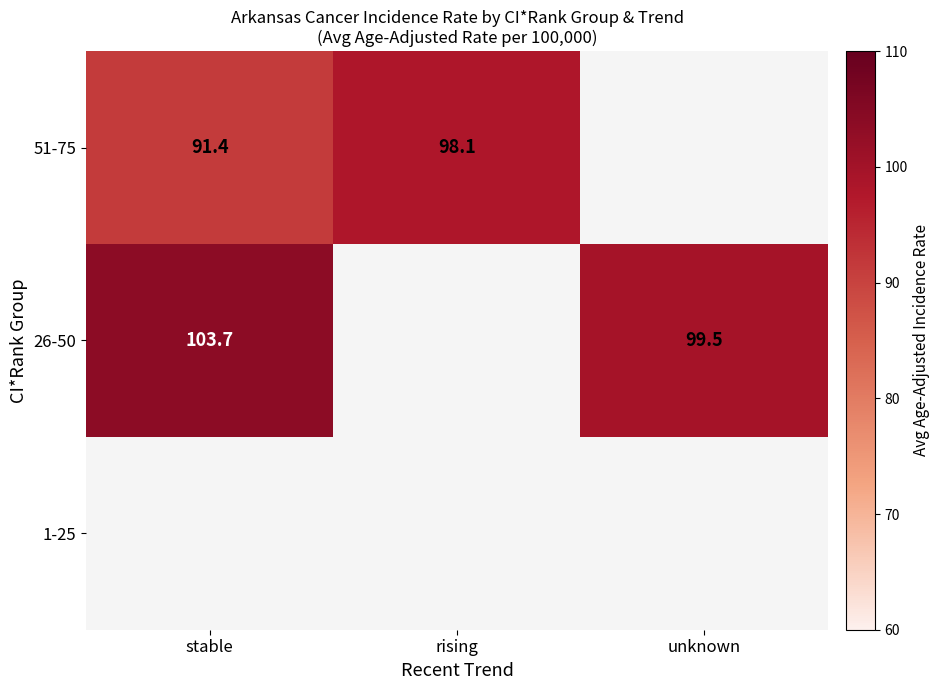

How many categories are shown in the chart?

3